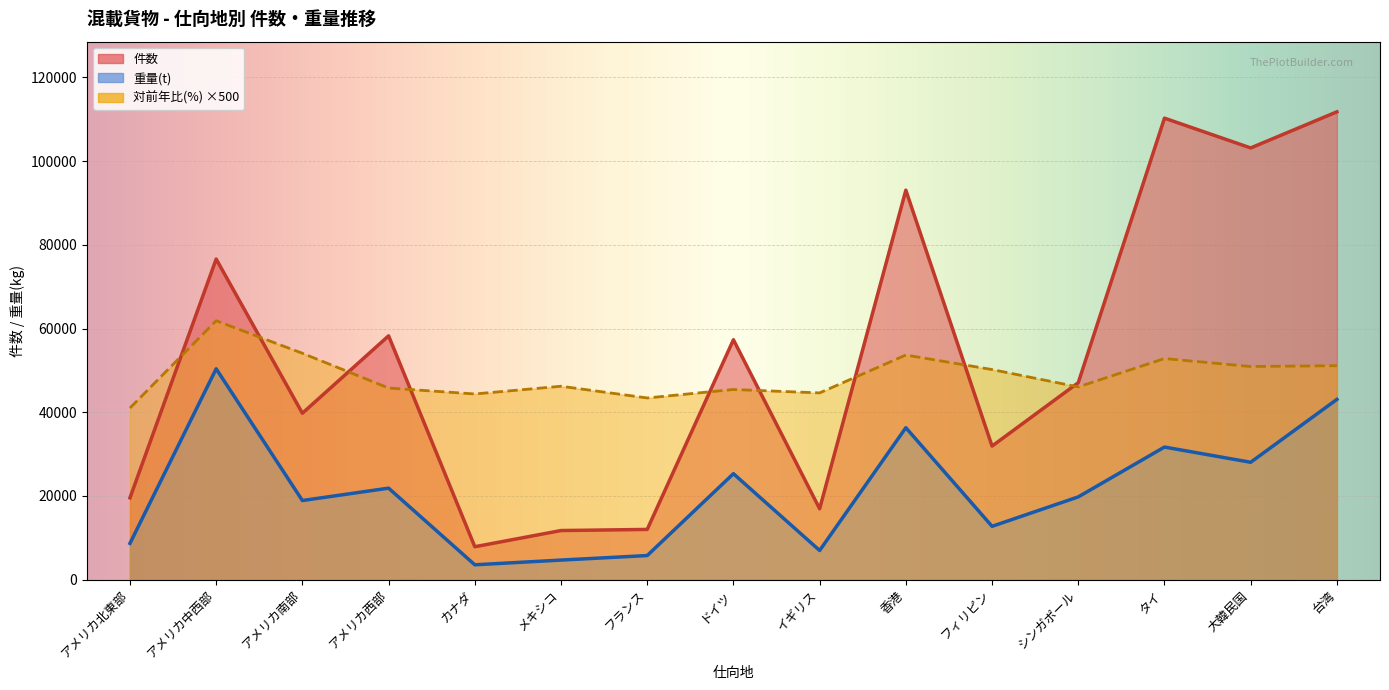

True or false: 対前年比(%)-件数 and 重量(kg) intersect in this chart.

False